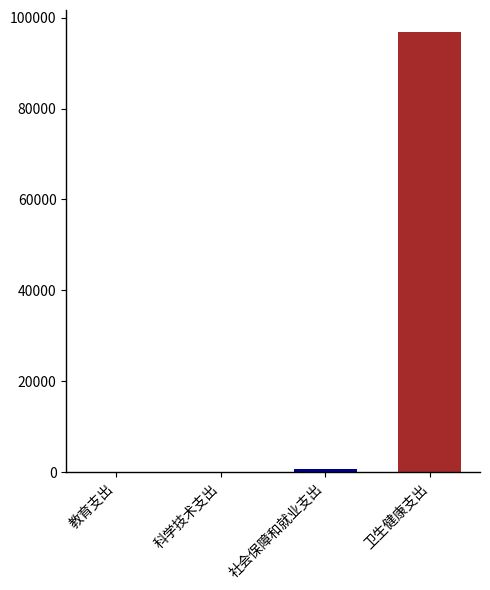

What is the average value?

24449.0